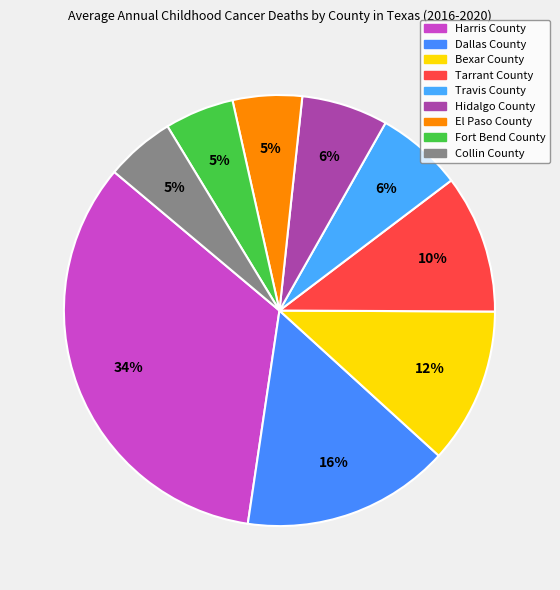

True or false: Travis County accounts for 6% of the total.

True